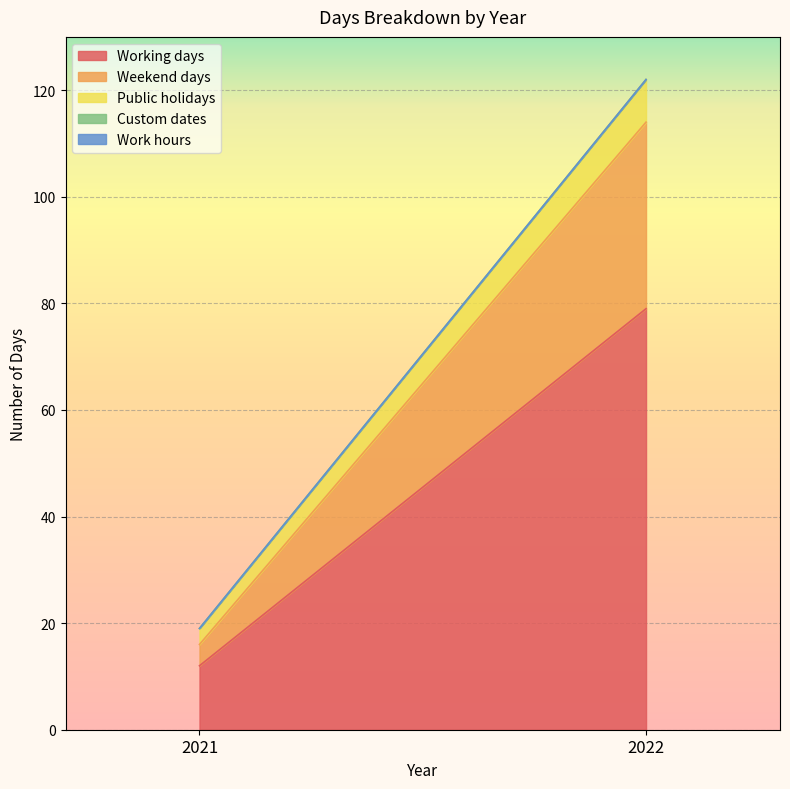

What is the total value across all series at 2022?

122